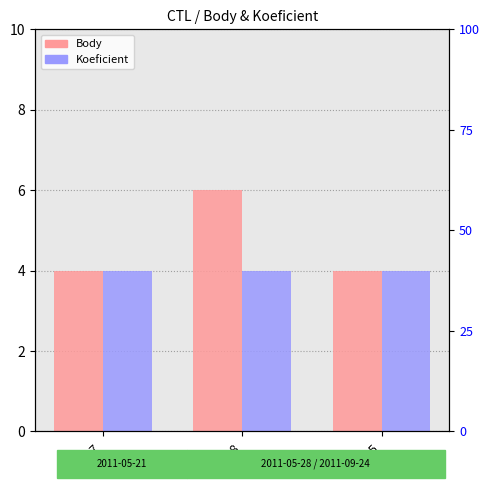

Is the value of Body at 111717 greater than the value of Koeficient at 111717?

No